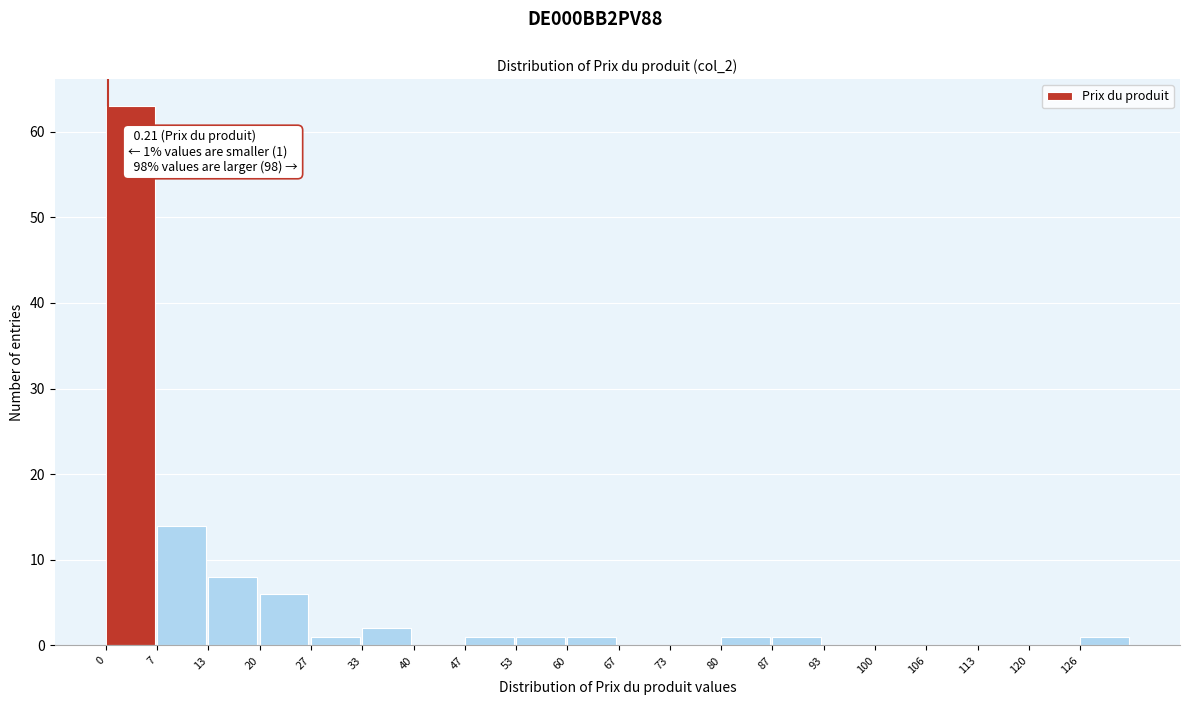

Which range on the x-axis has the tallest bar?

0 to 7